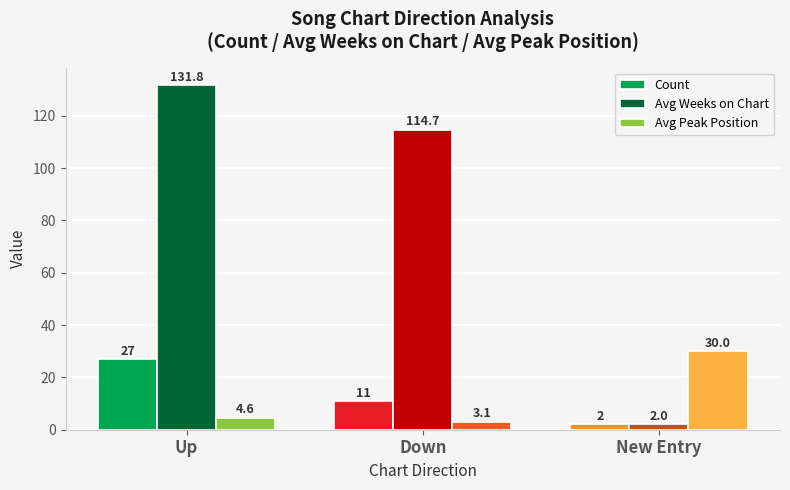

What is the value of the Avg Peak Position bar at the 3rd from the left?

30.0